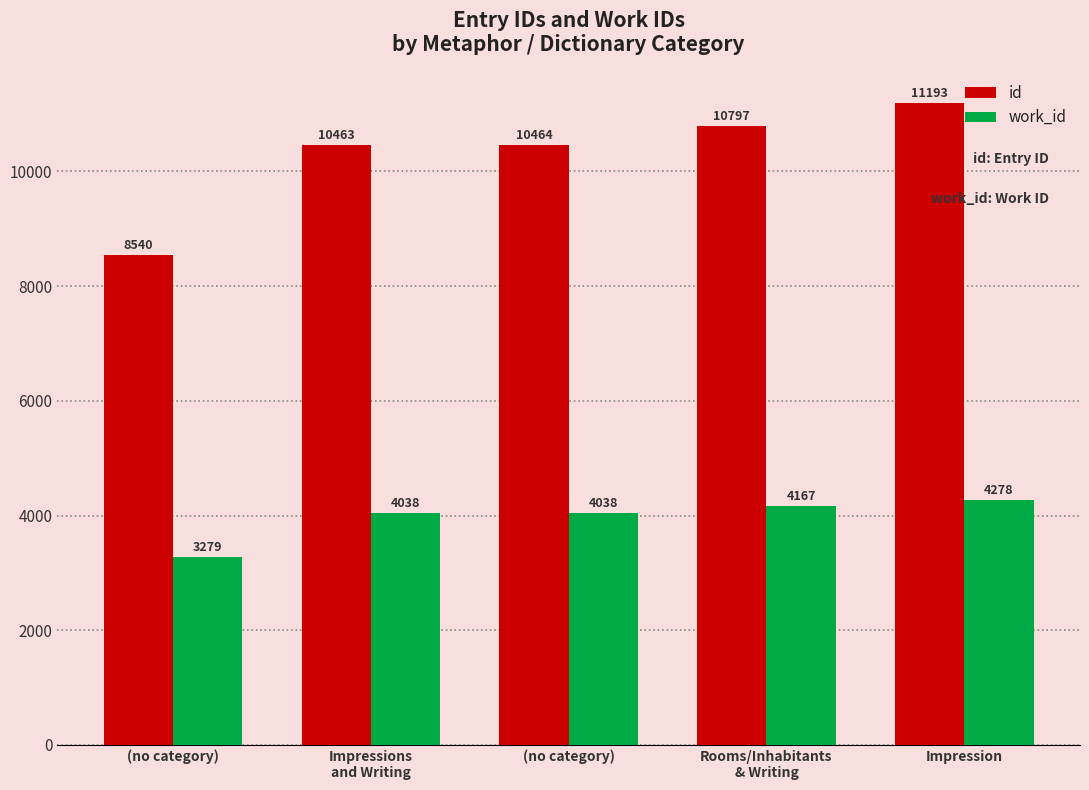

What is the difference between the maximum and minimum values in the work_id series?

999